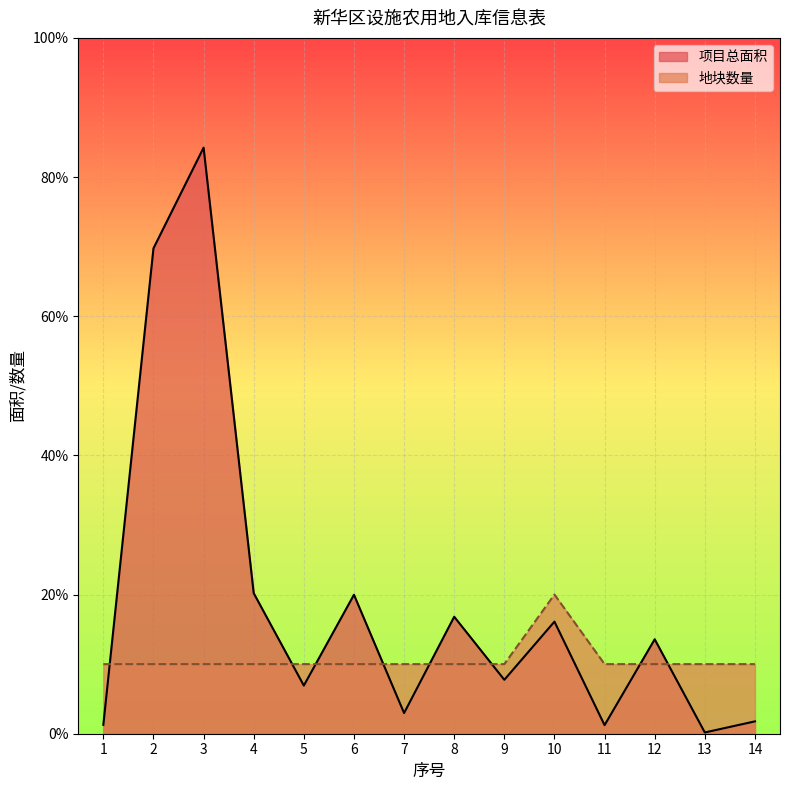

What is the sum of all 地块数量 values?

15.0